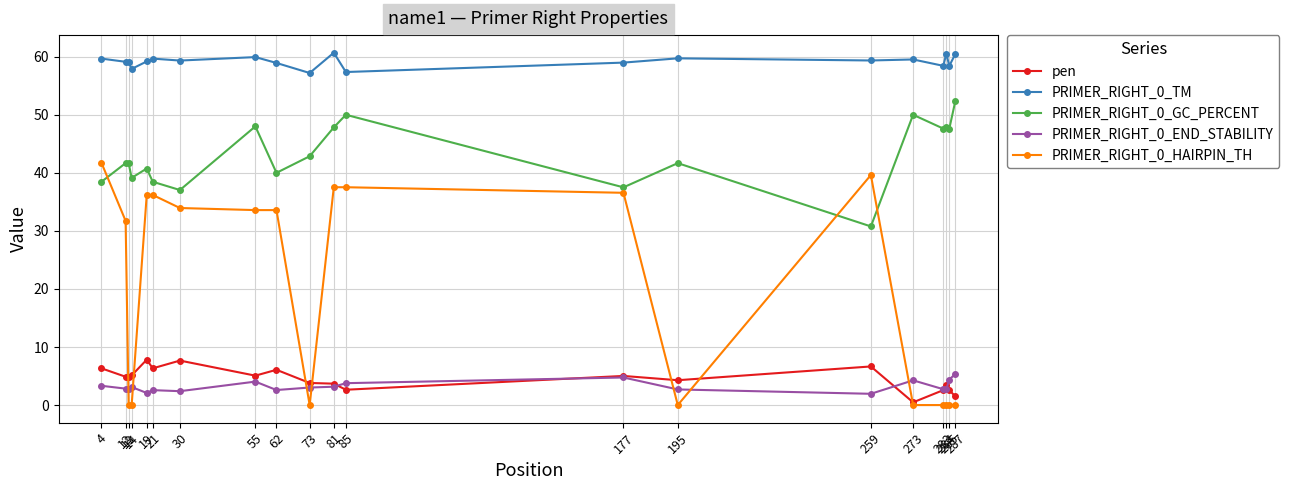

Which series has the widest spread of values?

PRIMER_RIGHT_0_HAIRPIN_TH